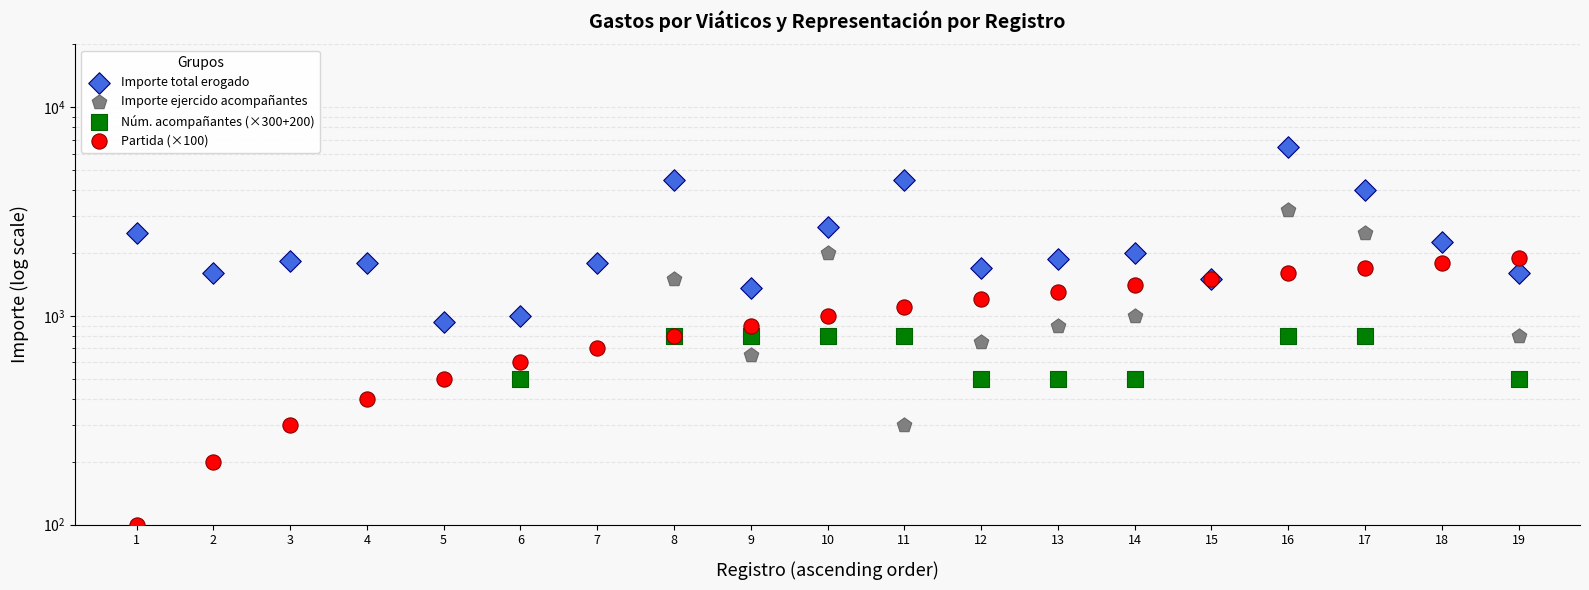

Which series has the largest total across all categories?

Importe total erogado